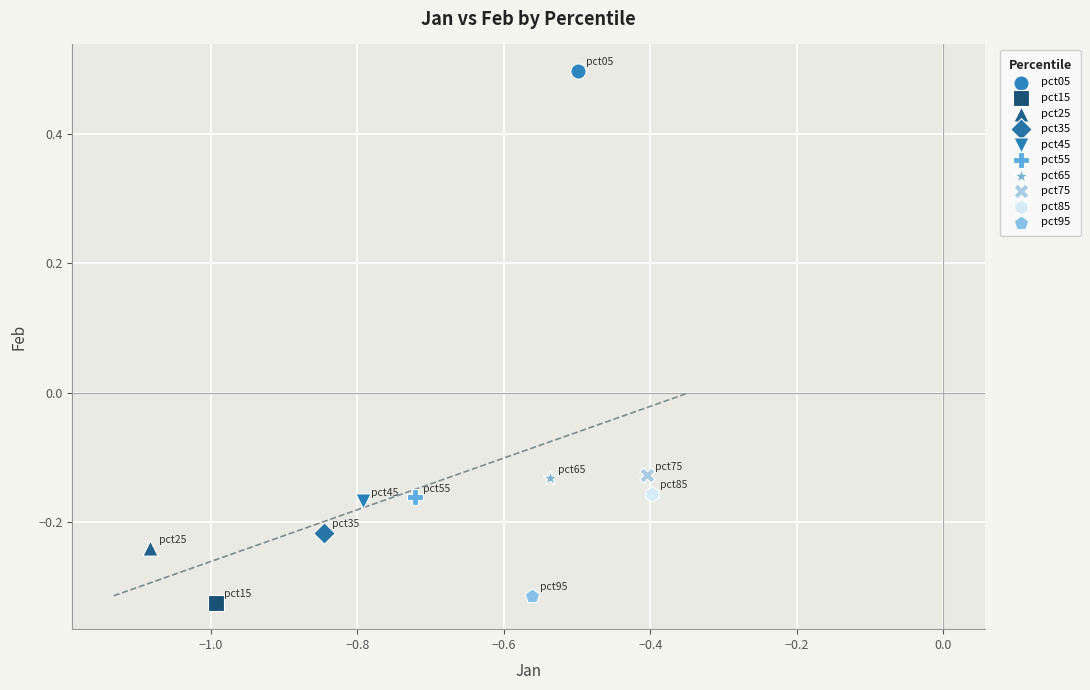

Which series reaches the maximum Y coordinate?

pct05